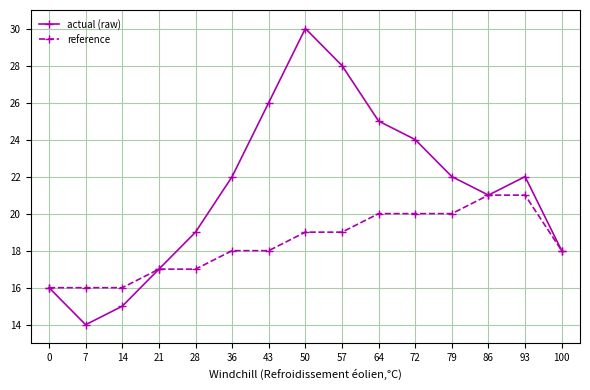

At 64, list the series in order from smallest to largest.

reference, actual (raw)